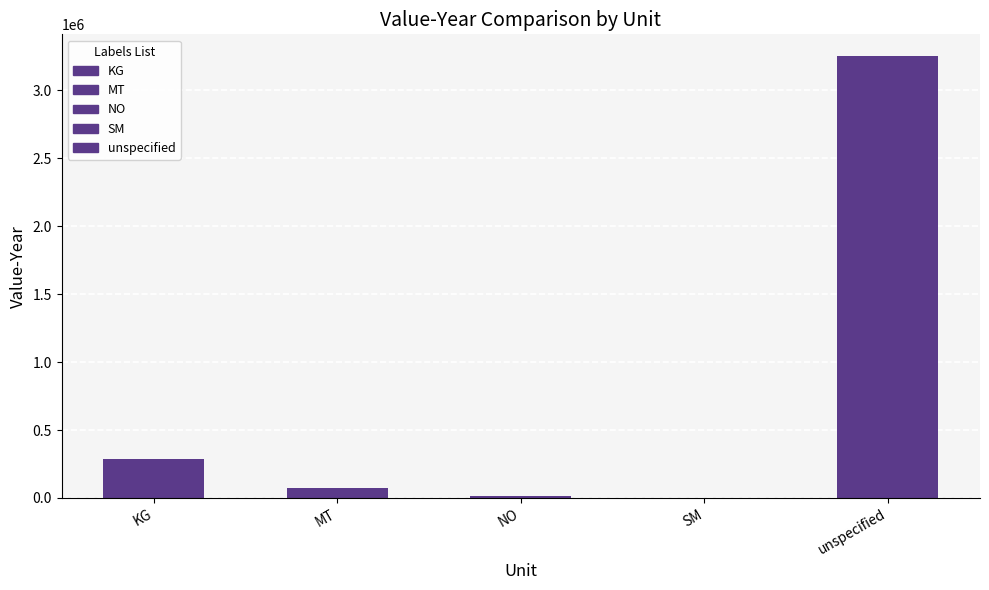

What is the sum of all values?

3619658